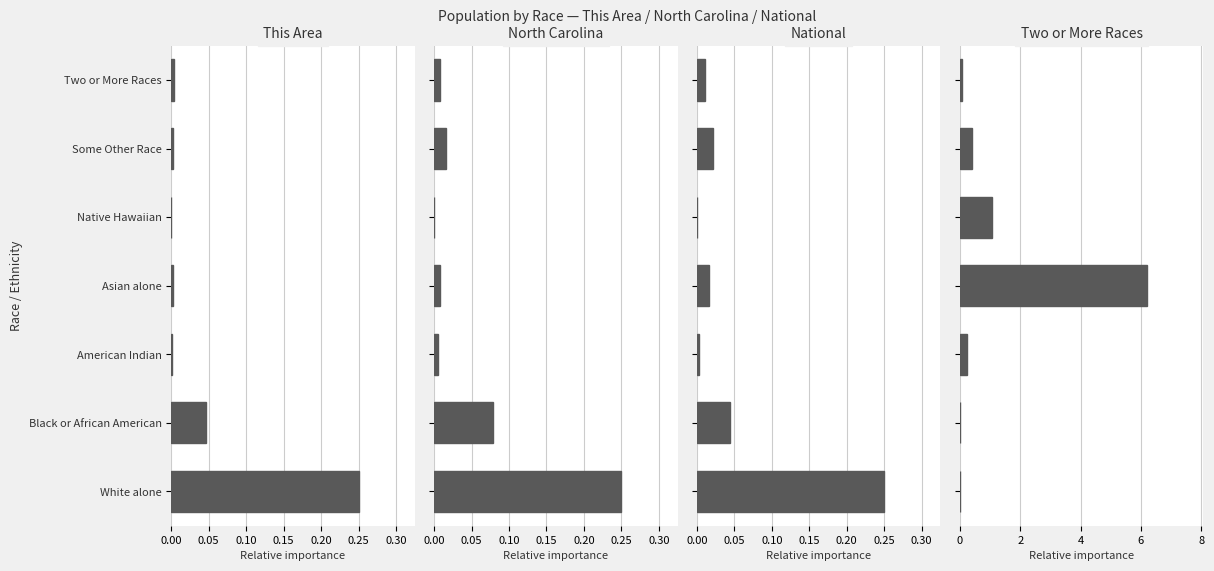

Reading left to right, transcribe all the data shown in this chart.

This Area: 0.2	0.0	0.0	0.0	0.0	0.0	0.0
North Carolina: 0.2	0.1	0.0	0.0	0.0	0.0	0.0
National: 0.2	0.0	0.0	0.0	0.0	0.0	0.0
Two or More Races: 0.0	0.0	0.2	6.2	1.1	0.4	0.1